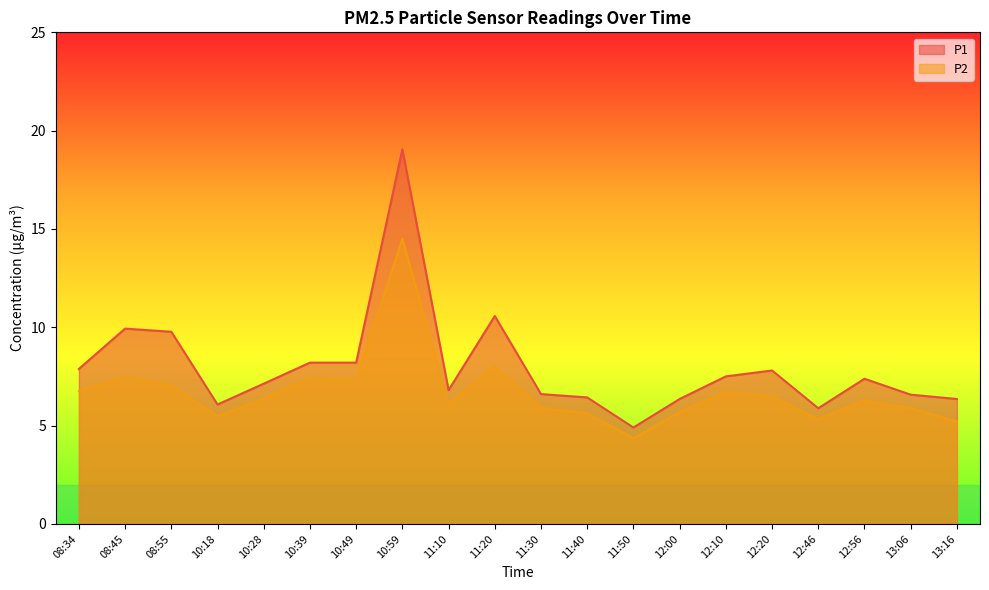

List the labels in order of P1 value, smallest first.

11:50, 12:46, 10:18, 12:00, 13:16, 11:40, 13:06, 11:30, 11:10, 10:28, 12:56, 12:10, 12:20, 08:34, 10:39, 10:49, 08:55, 08:45, 11:20, 10:59